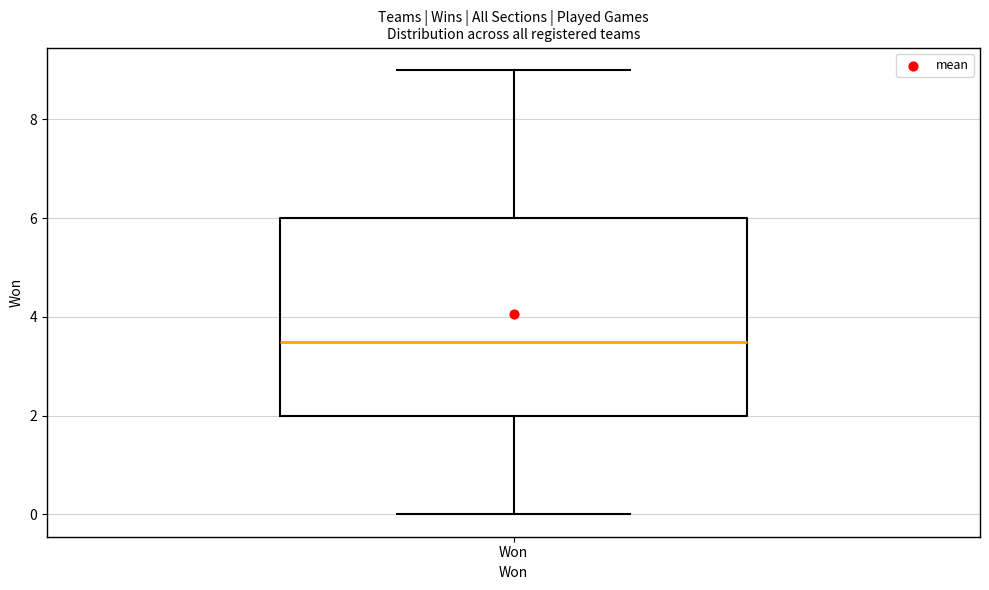

Where does the lower whisker of the box for Won end on the y-axis? The values are not printed on the chart, so give them approximately, as read against the axis.

0.0